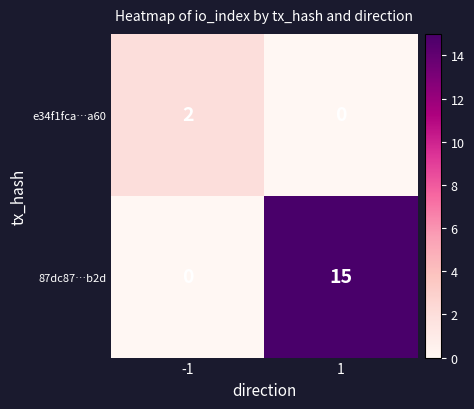

Which series changed the most between -1 and 1?

87dc87…b2d